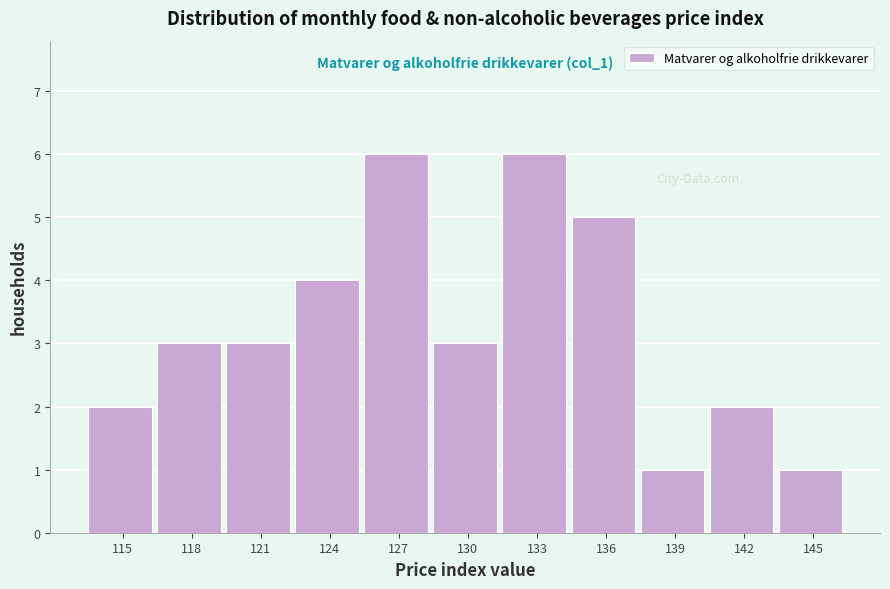

Reading right to left, transcribe all the data shown in this chart.

145=1	142=2	139=1	136=5	133=6	130=3	127=6	124=4	121=3	118=3	115=2